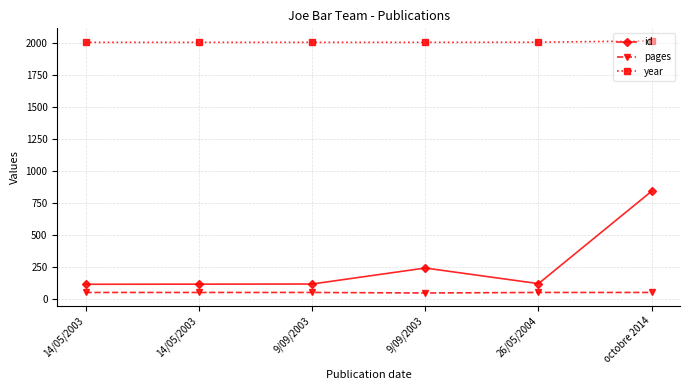

What is the difference between the maximum and minimum values in the id series?

728